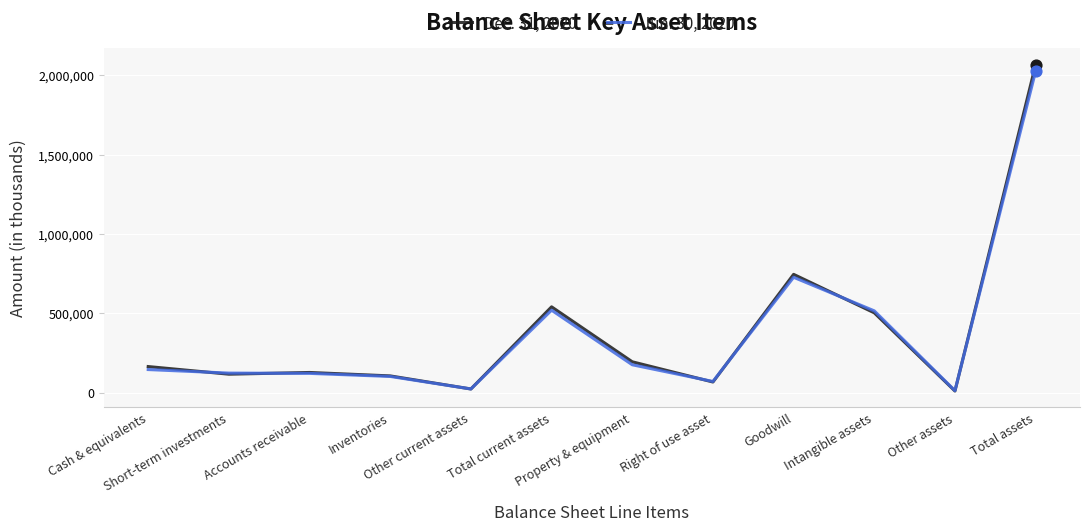

What is the maximum value shown in the chart?

2067866